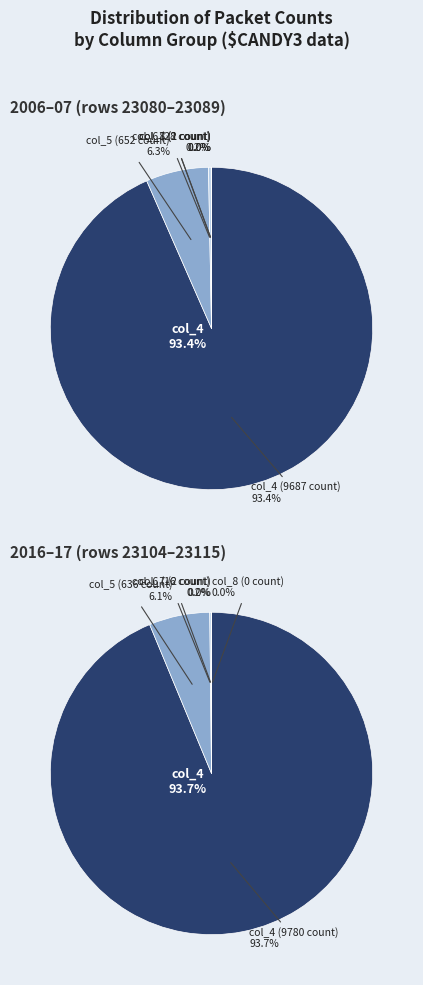

Do 8 and 0 together represent more than half of the pie?

No